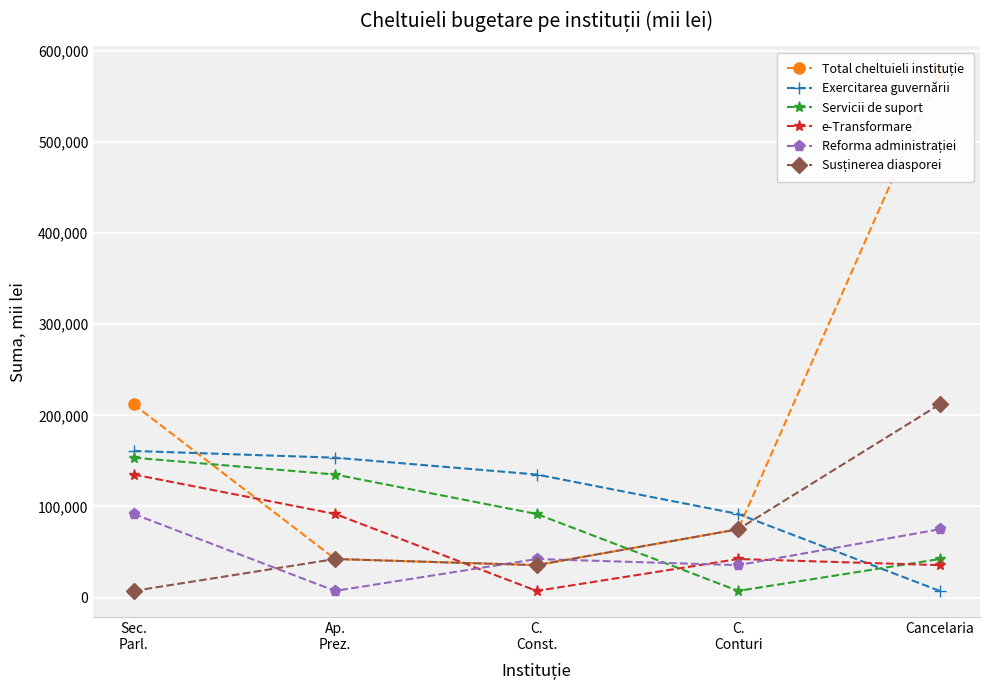

What is the label of the 1st point from the left?

Sec.
Parl.